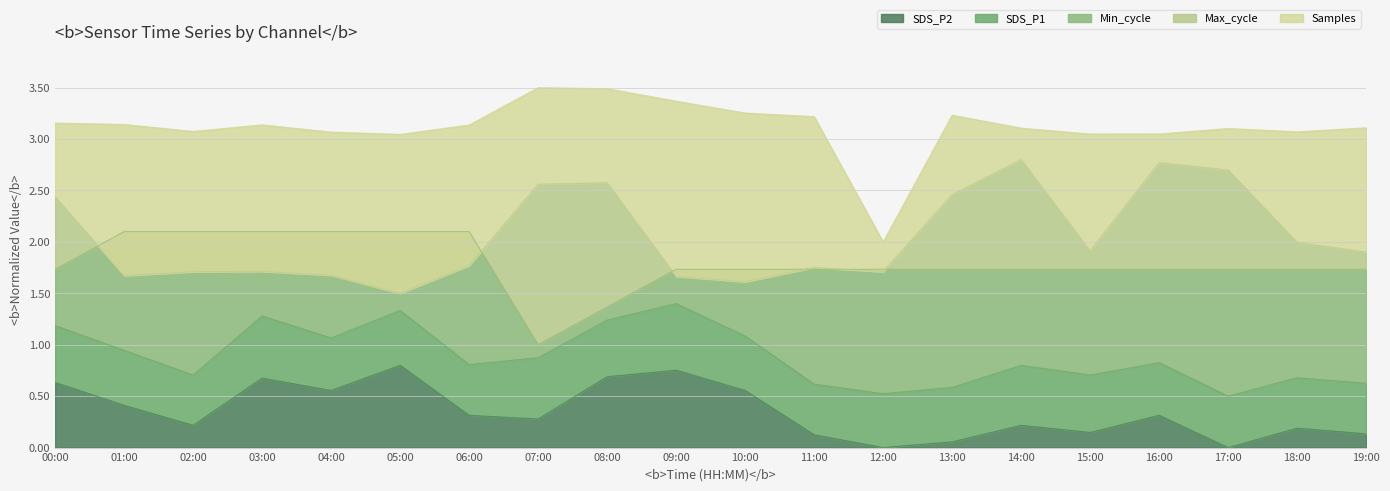

True or false: SDS_P1 and Samples intersect in this chart.

False